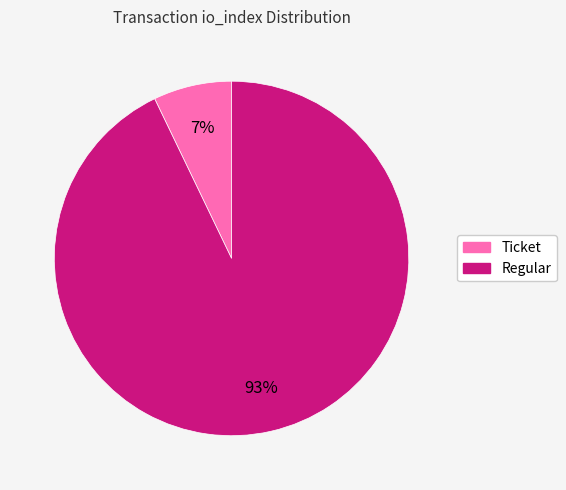

To the nearest percent, what is the combined percentage of Ticket and Regular?

100%